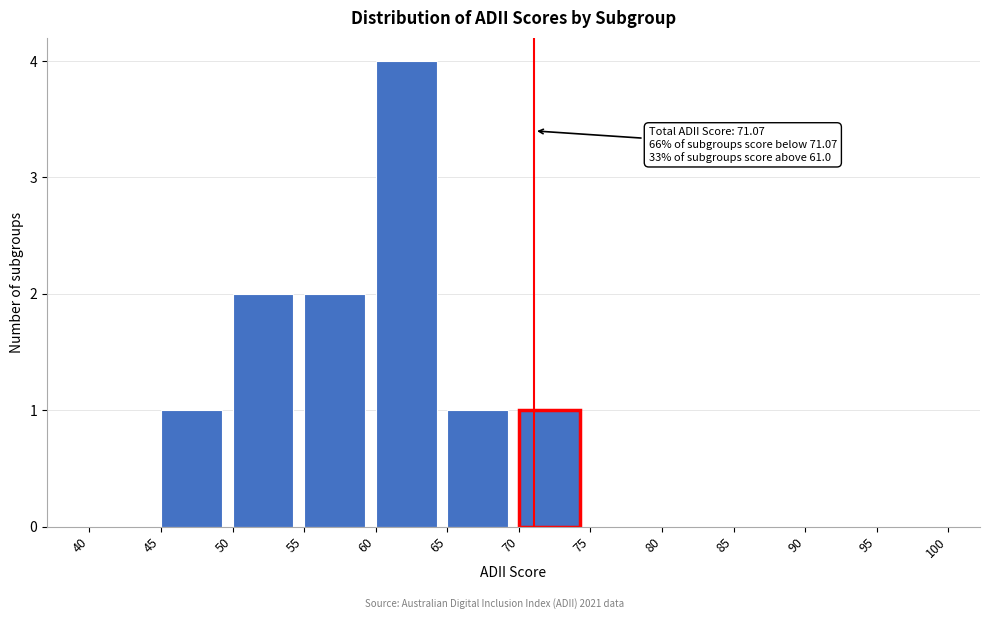

Which range on the x-axis has the tallest bar?

60 to 65